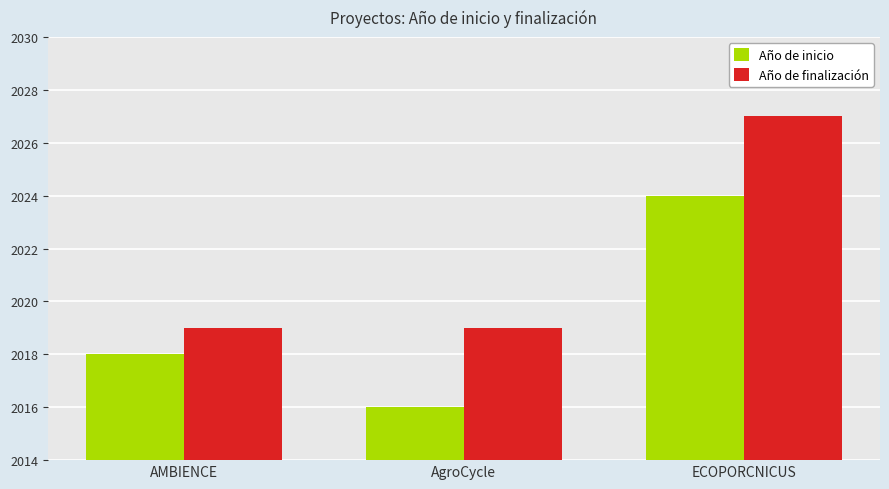

What is the lowest value of the Año de inicio series?

2016